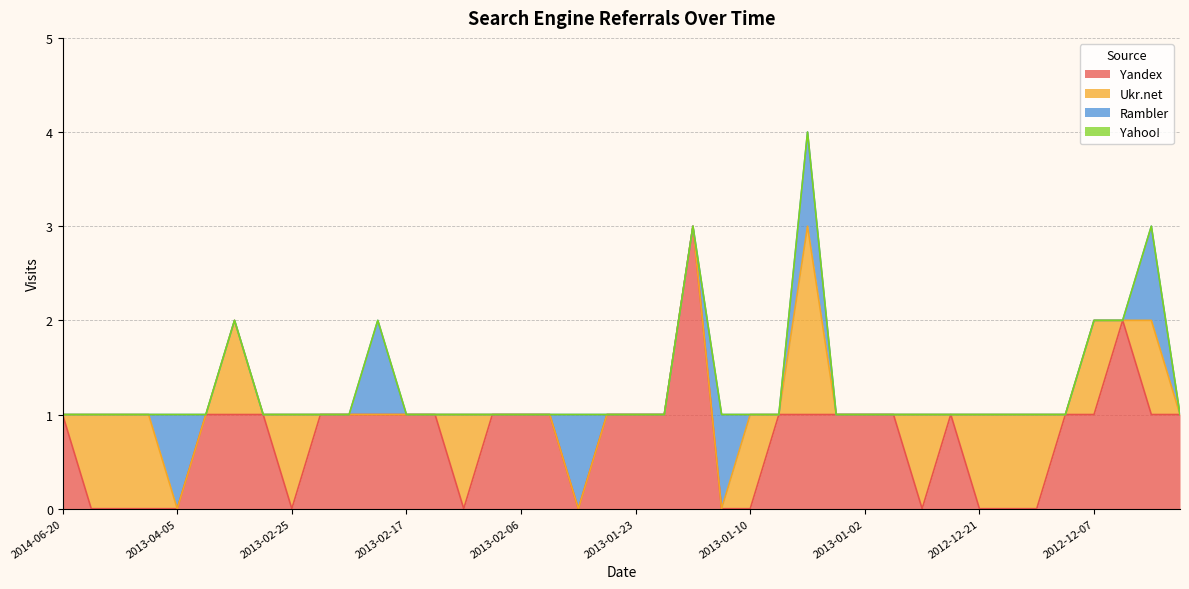

At which label does Yandex first exceed 1?

2013-01-14